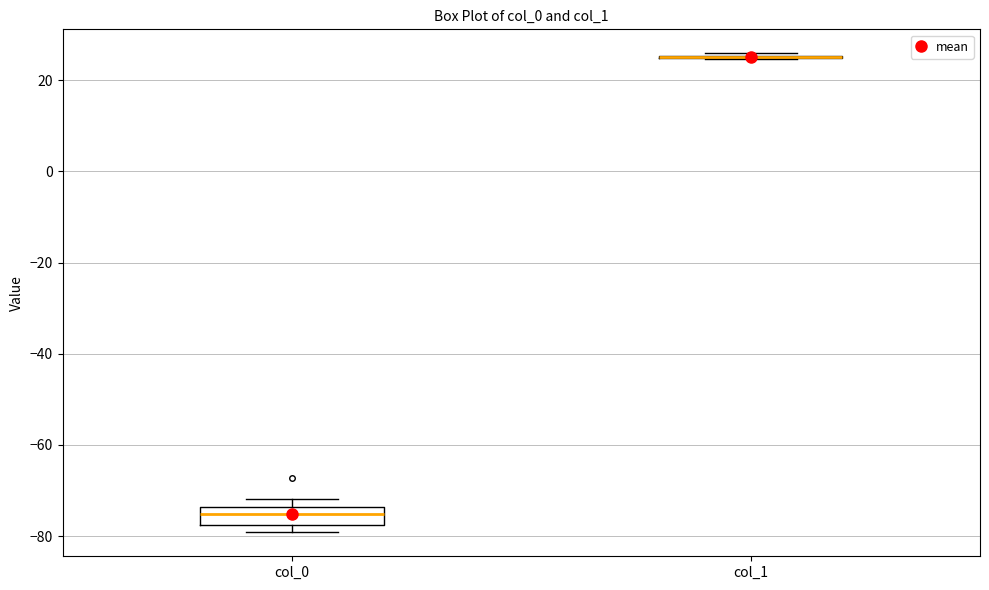

Reading left to right, transcribe this box plot: for each box, give where its median line is, the range the box spans, and where its two whiskers end, as read against the y-axis. The values are not printed on the chart, so give them approximately, as read against the axis.

col_0: median -76, box -78 to -74, whiskers -80 to -72
col_1: box collapsed to a line at 26, whiskers 24 to 26